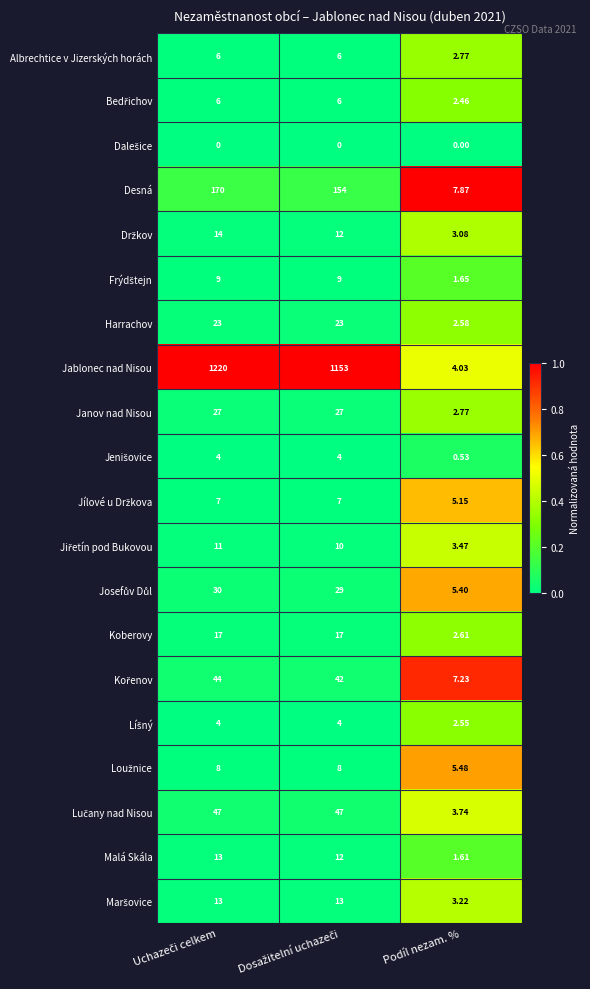

Which category has the lowest value in the Desná series?

Podíl nezam. %